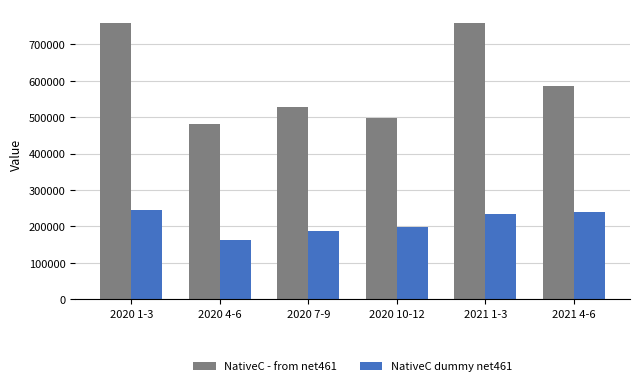

List the series in order of their peak value, lowest first.

NativeC dummy net461, NativeC - from net461